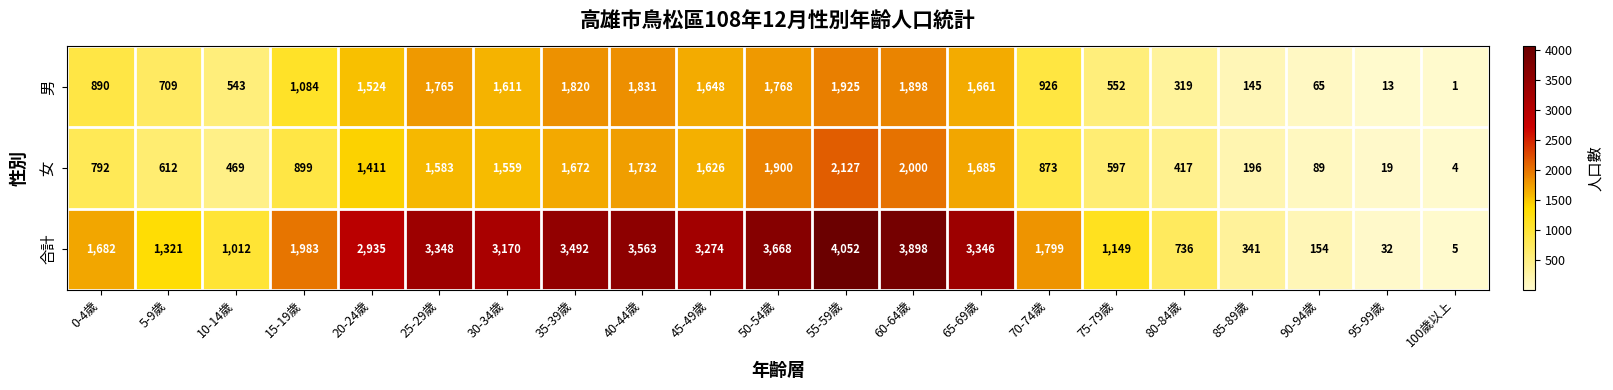

What is the maximum value for 女?

2127